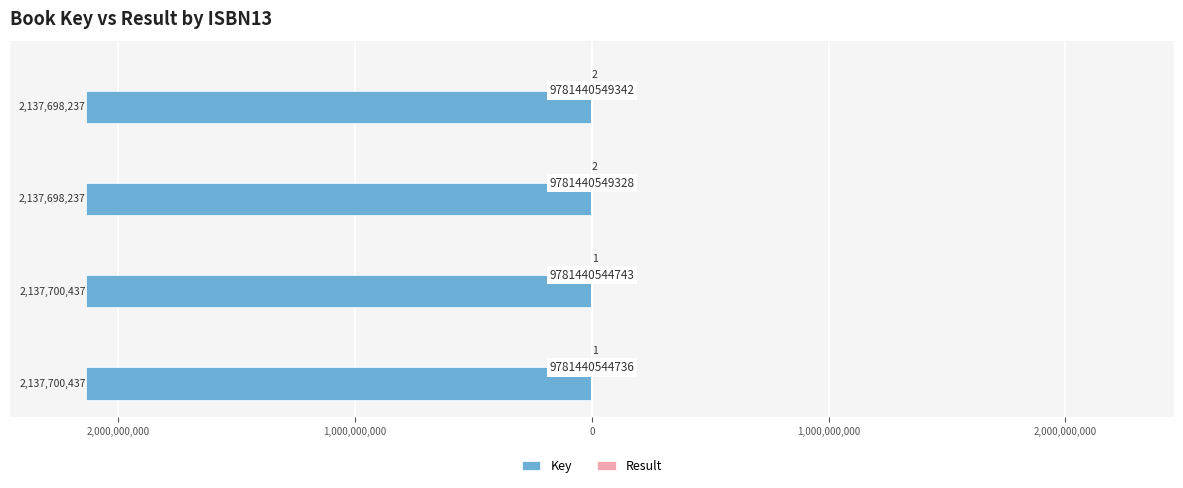

What are all the series names shown in the legend?

Key, Result